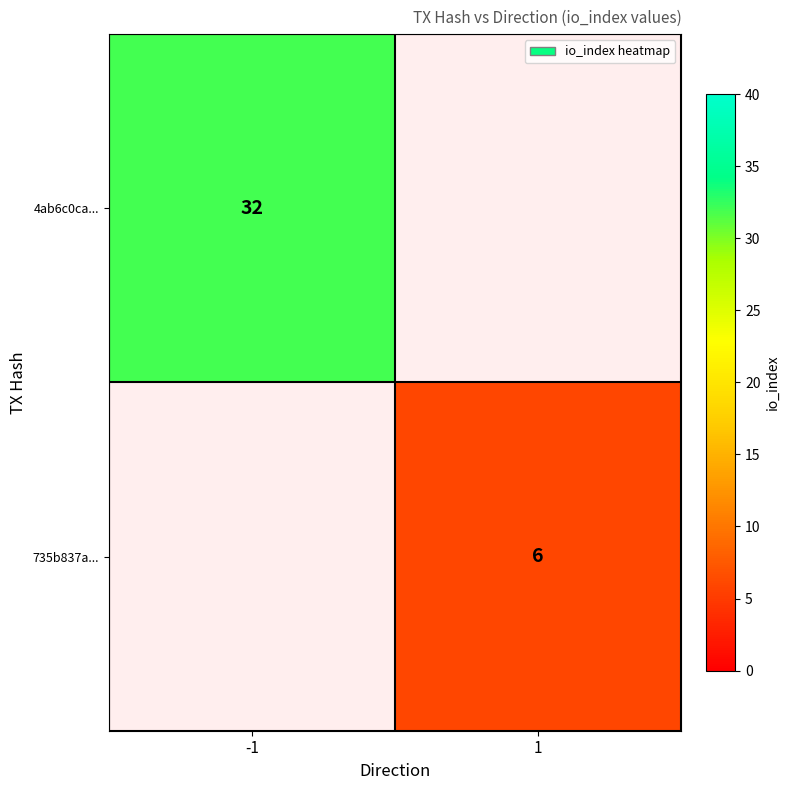

The 735b837a... series shows 6 at 1. True or false?

True